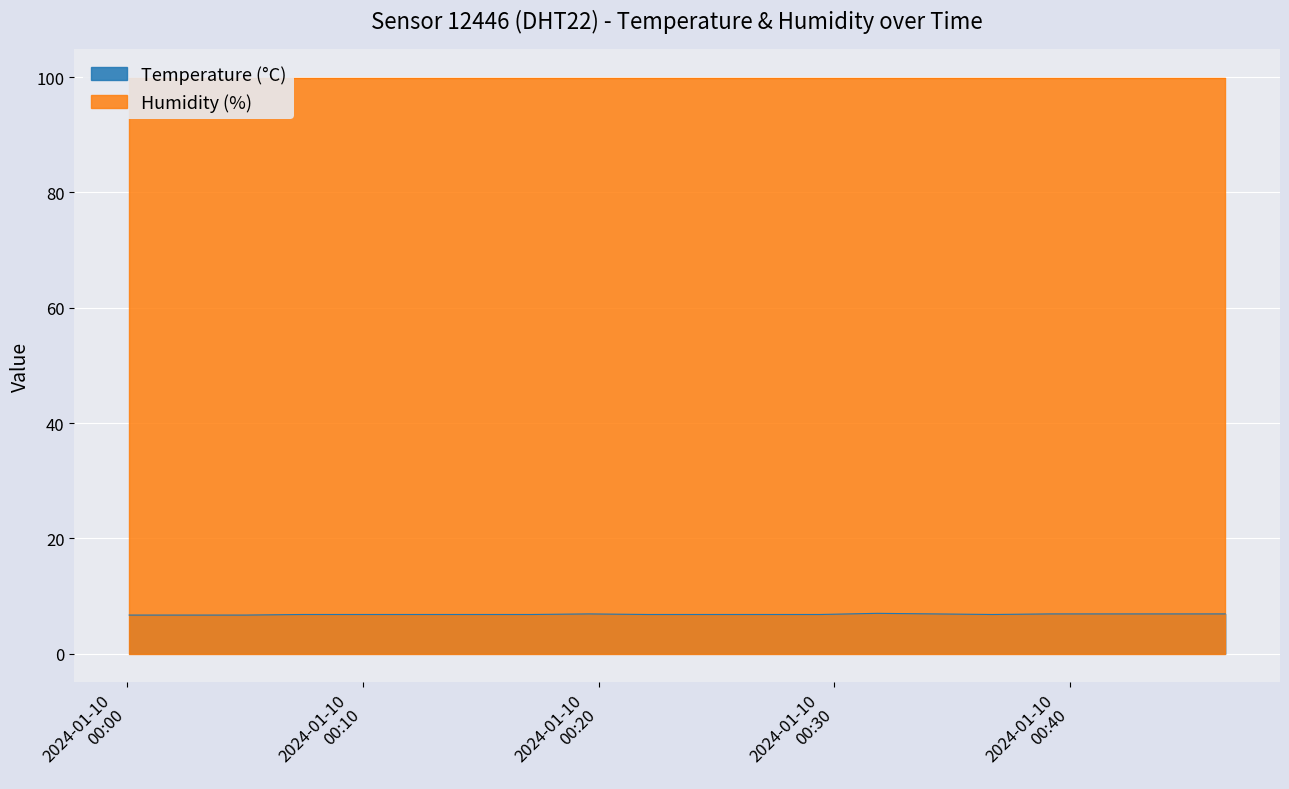

Does the chart display data point markers on the line(s)?

No